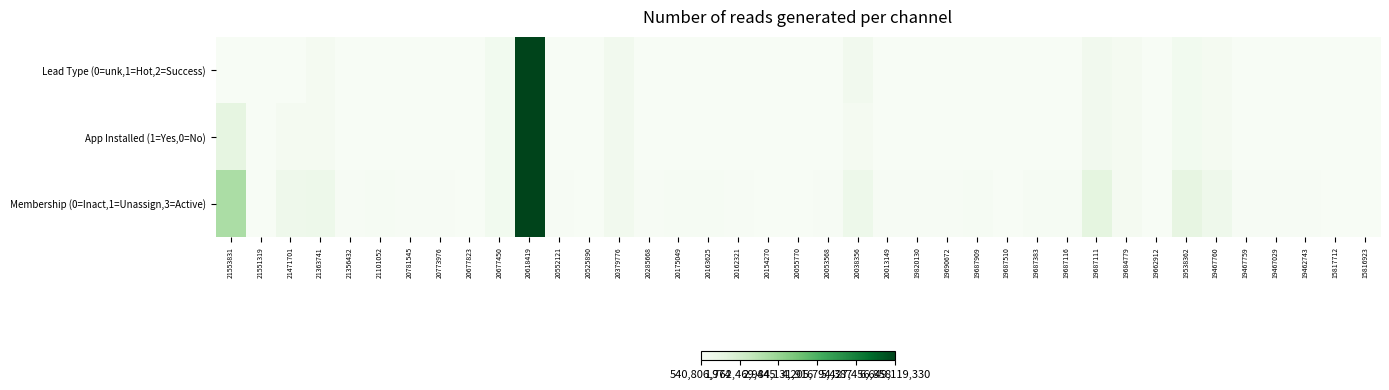

At which category does the chart reach its minimum across all series?

21553831